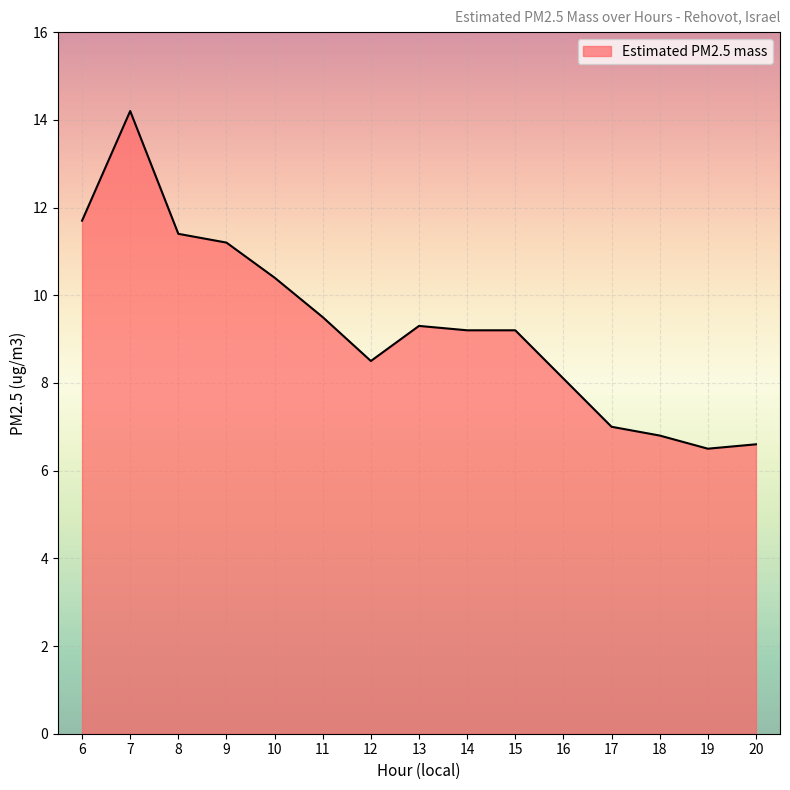

True or false: the data shows 7.0 at 17.

True